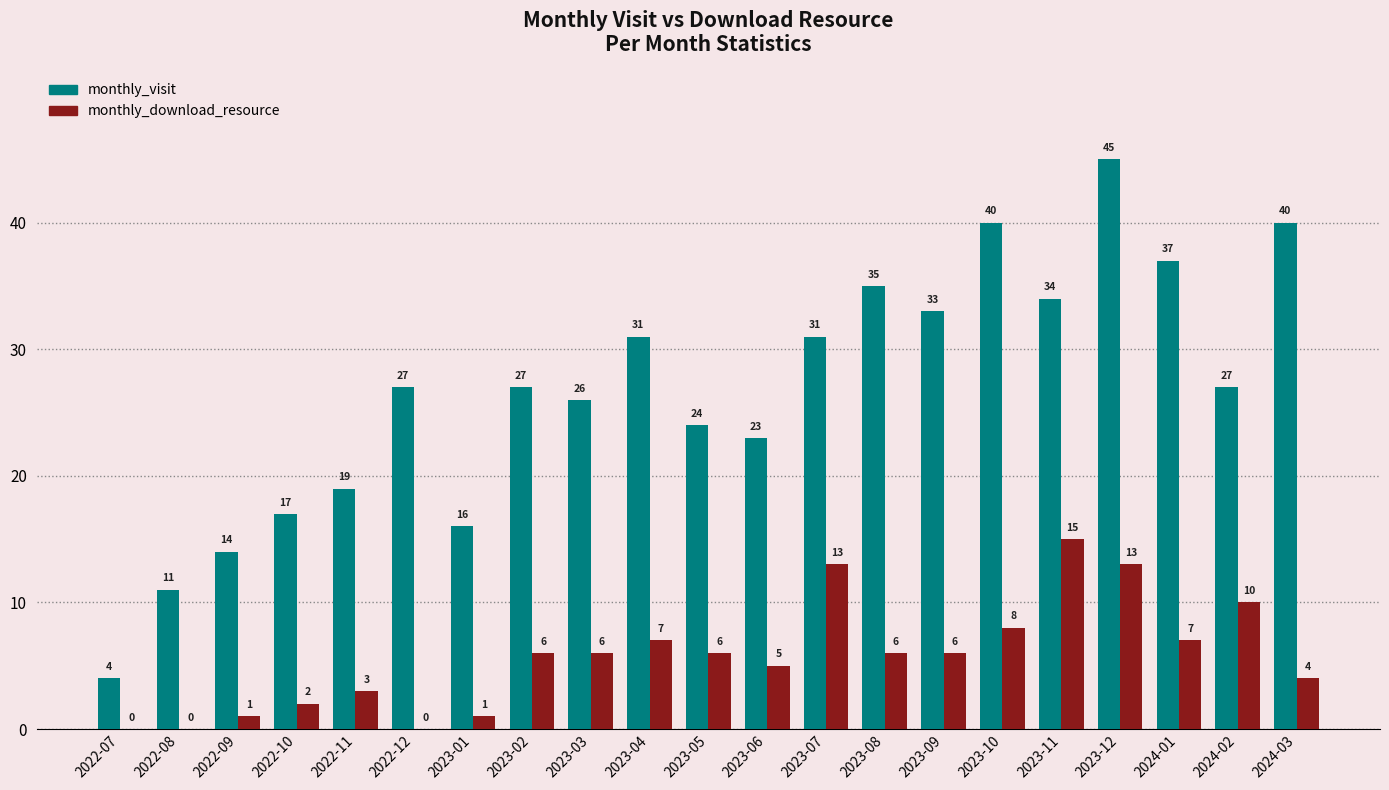

At which category does the chart reach its peak across all series?

2023-12